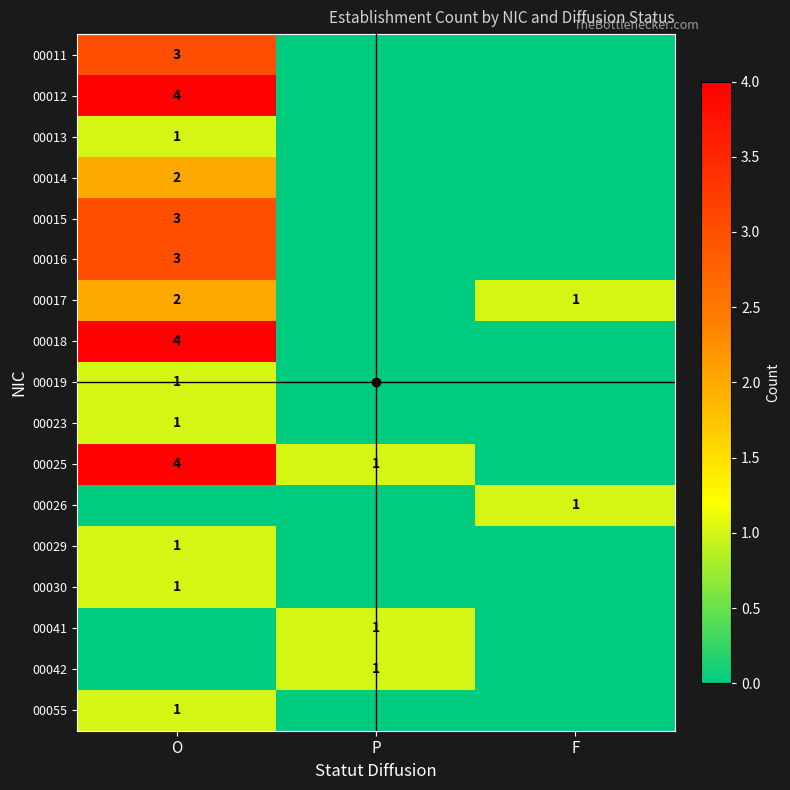

Is it true that 00016 equals 2 at O?

False